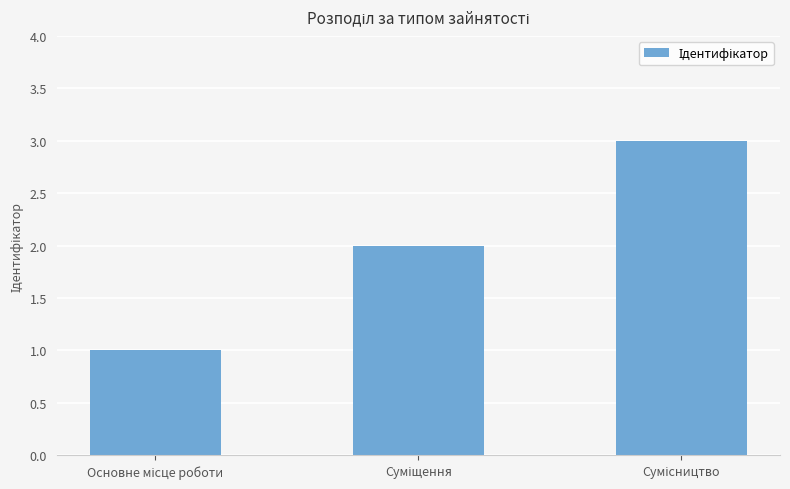

What is the sum of all values?

6